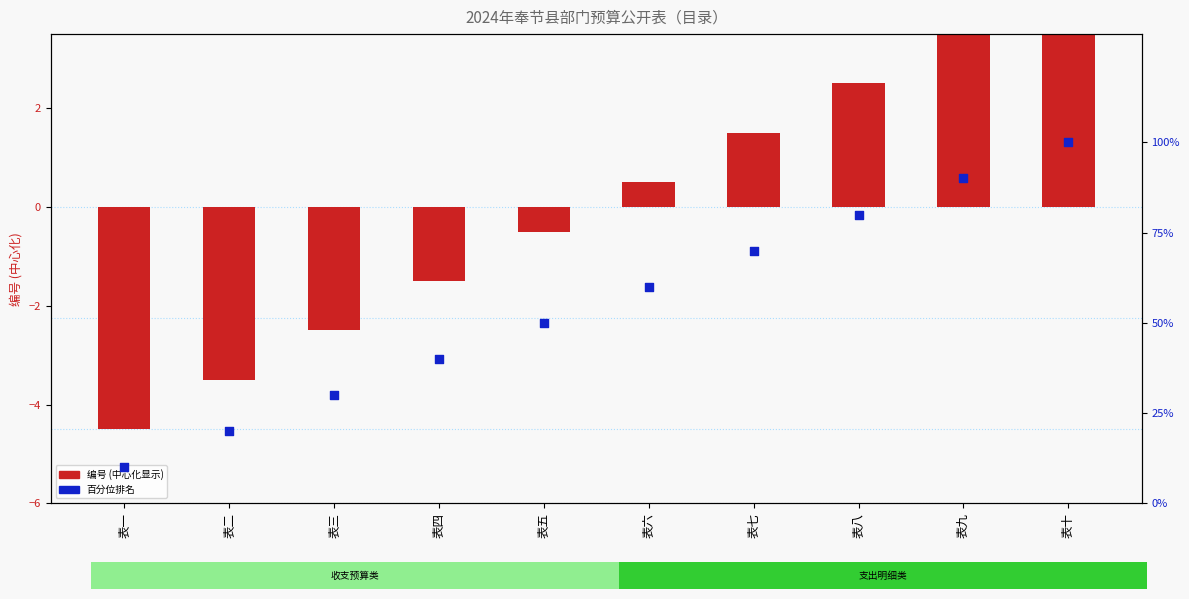

What are all the series names shown in the legend?

编号 (centered), 百分位排名